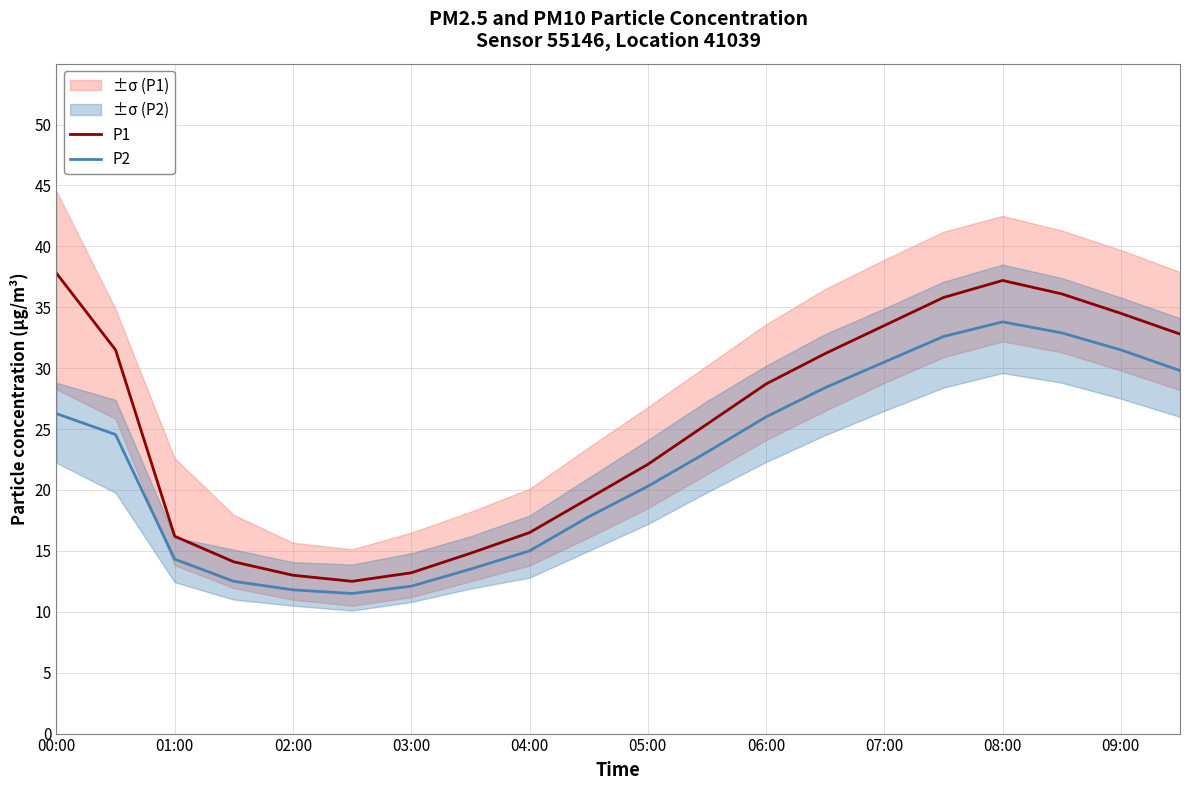

Where is the first local maximum for P1?

08:00